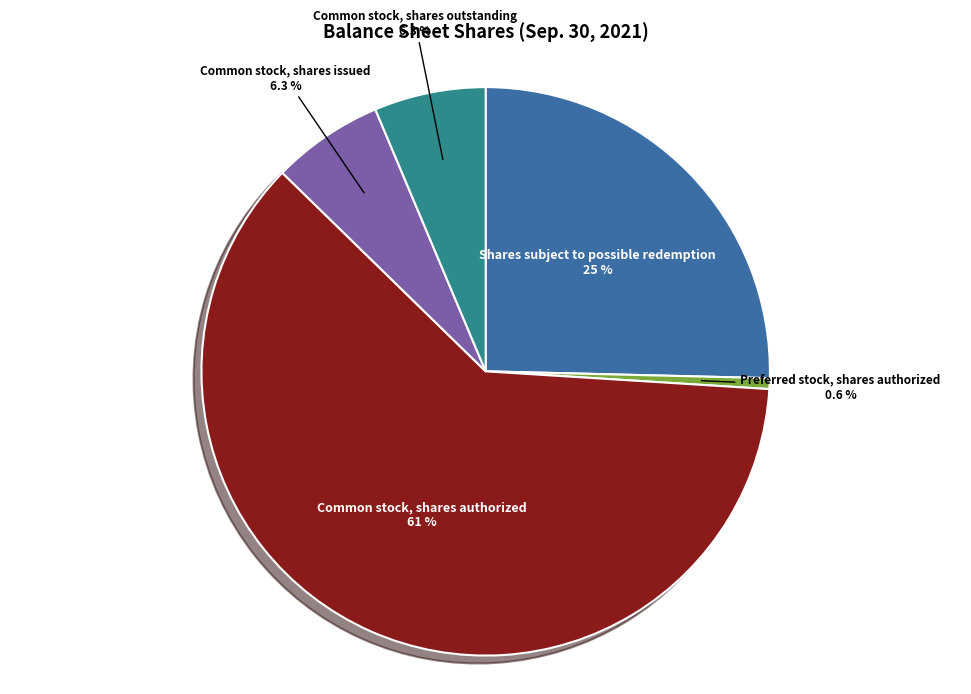

To the nearest percent, what is the difference between the largest and smallest slice percentages?

61%